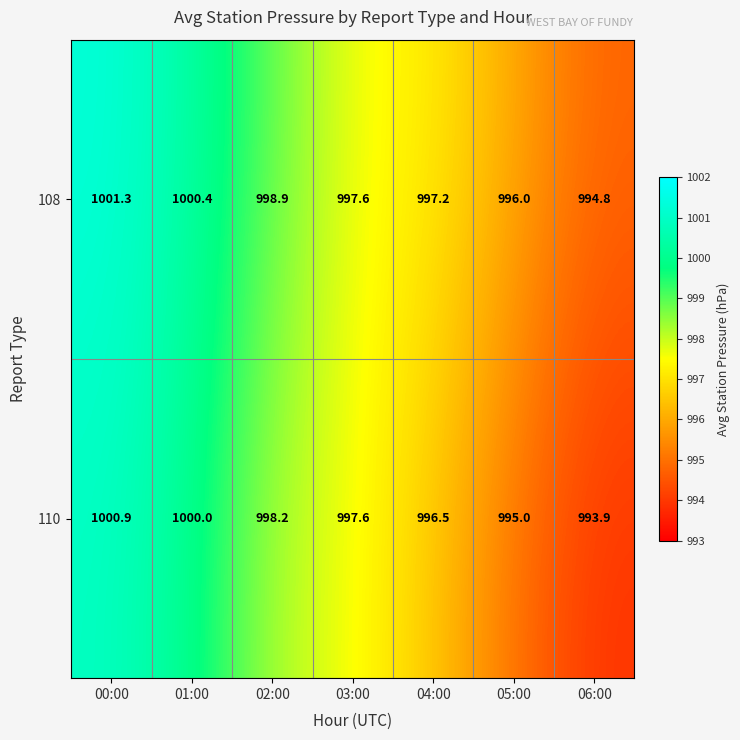

Where is 110 nearest to the value 997?

04:00